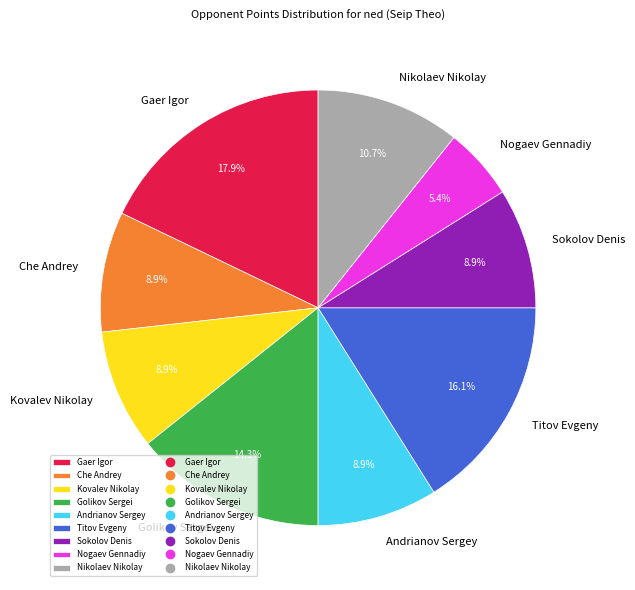

Is it true that Sokolov Denis is 9% of the pie?

True